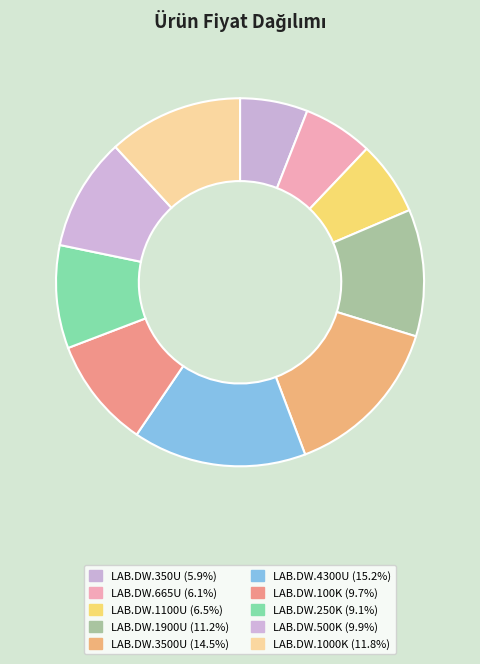

Does any single category account for the majority?

No